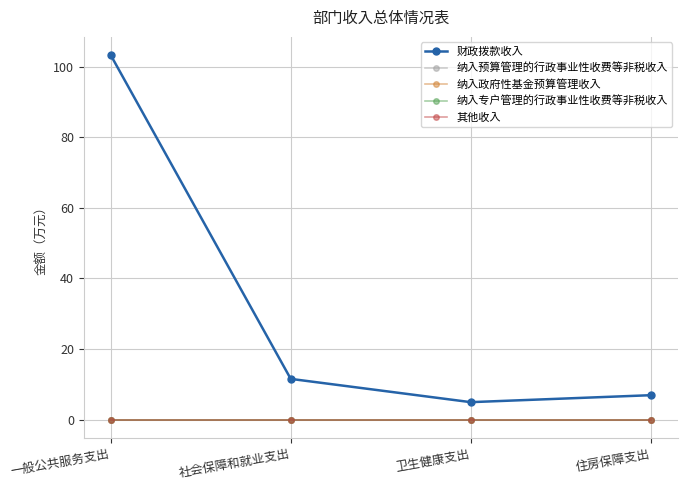

What is the spread (max minus min) of values at 社会保障和就业支出?

11.6